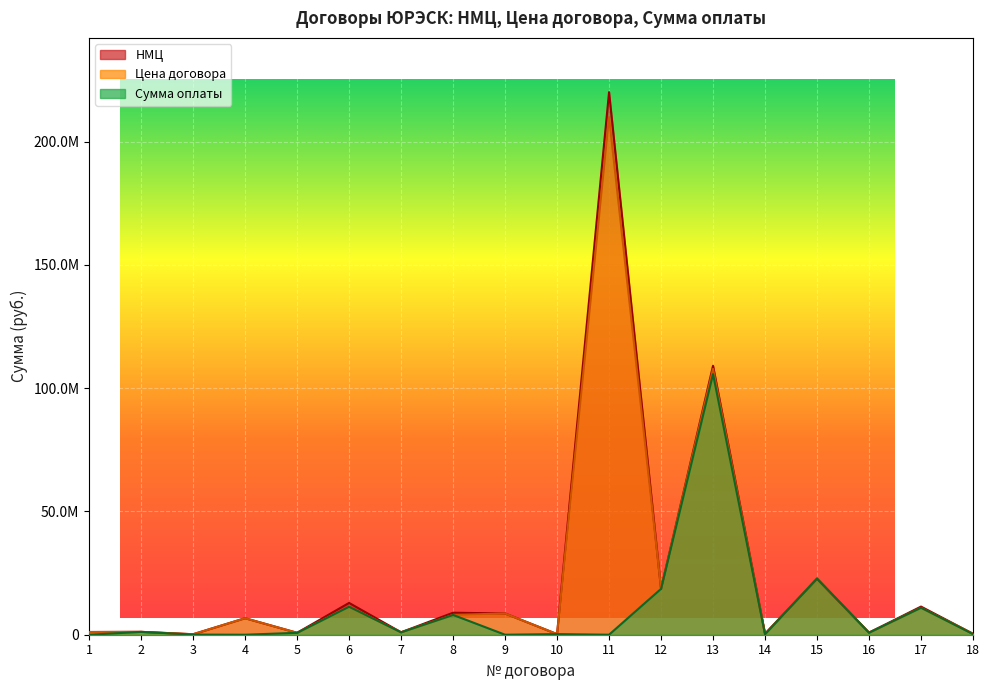

What value does the НМЦ series have at 8?

8925199.0